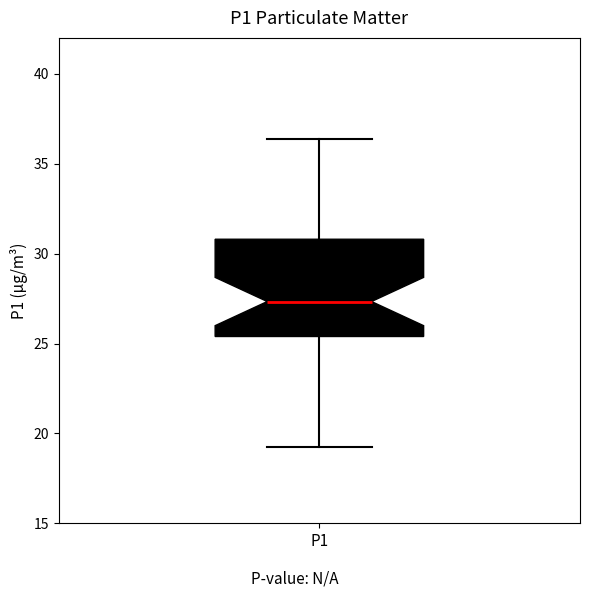

Where does the lower whisker of the box for P1 end on the y-axis? The values are not printed on the chart, so give them approximately, as read against the axis.

19.5